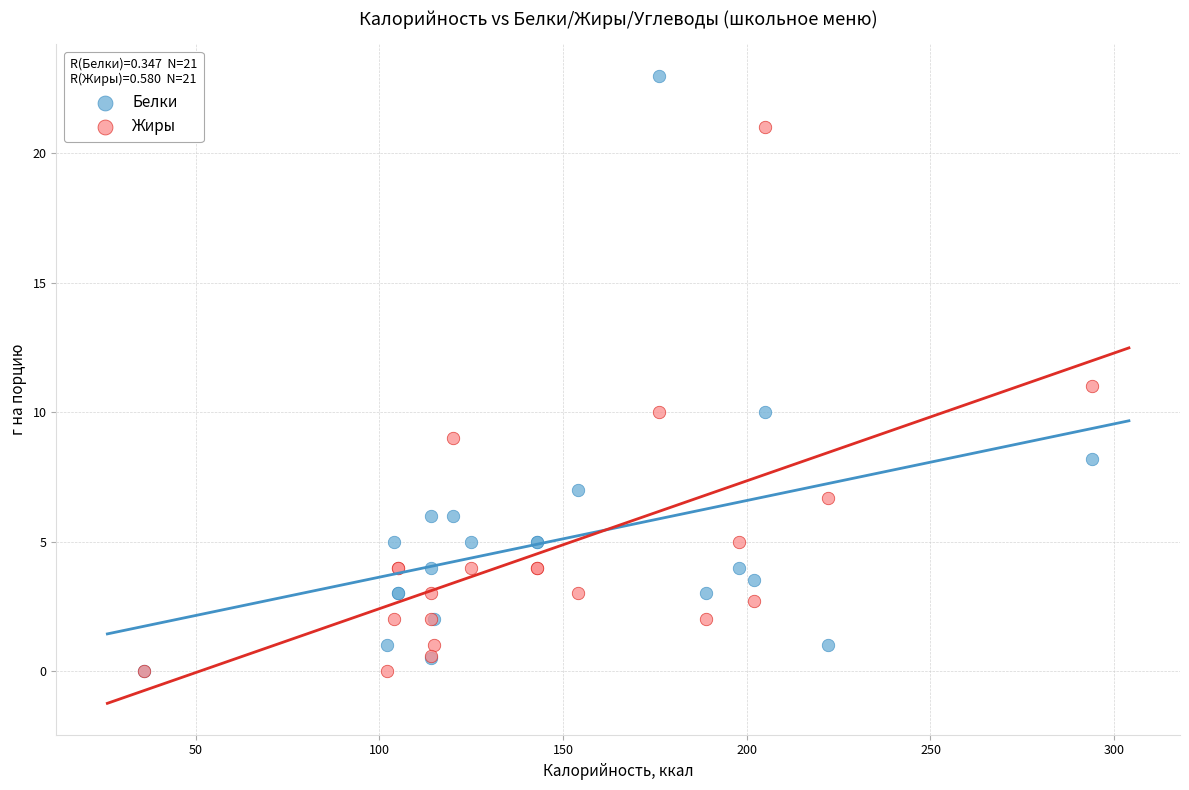

What are all the series names shown in the legend?

Белки, Жиры